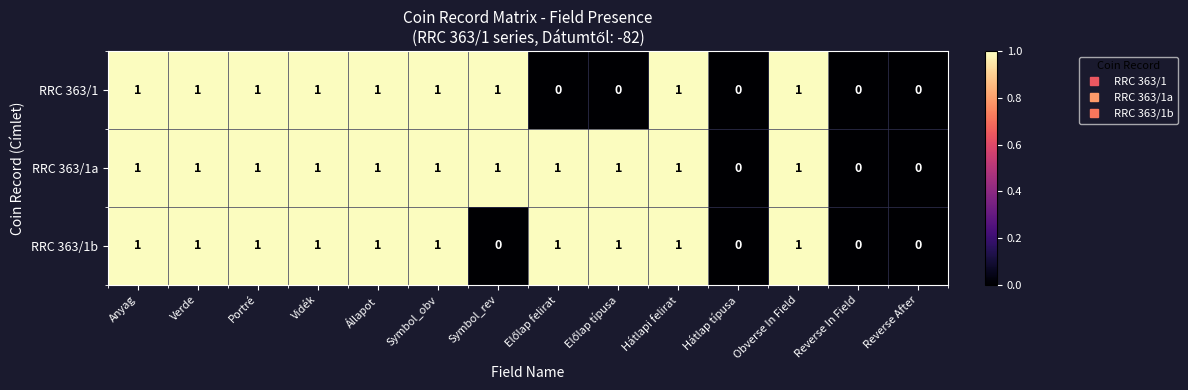

The value of RRC 363/1a at Portré is 1. True or false?

True